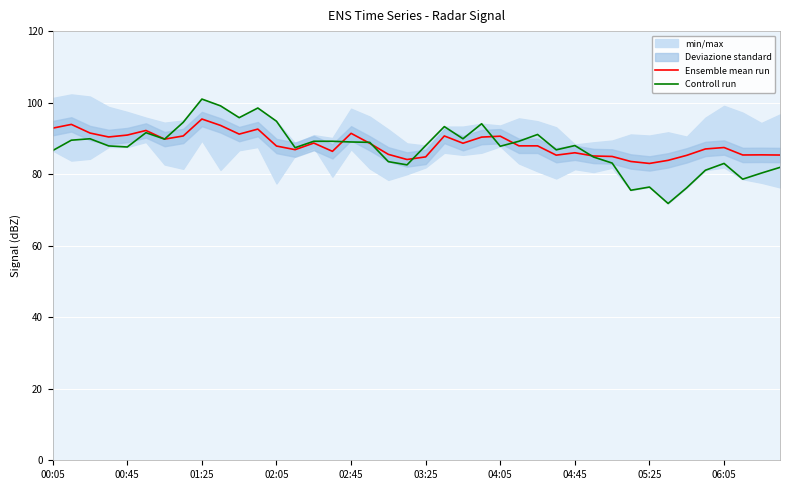

Which series has the widest spread of values?

Controll run